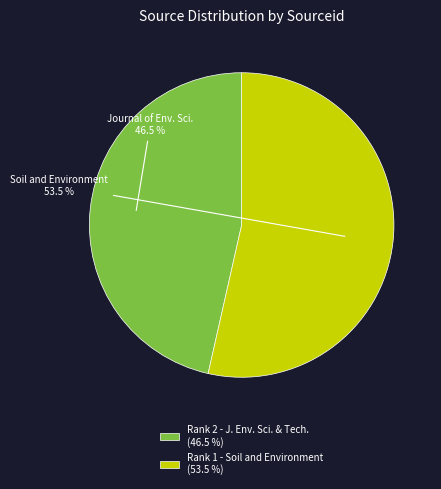

Rank the categories by value from lowest to highest.

Rank 2 - J. Env. Sci. & Tech. (46.5 %), Rank 1 - Soil and Environment (53.5 %)